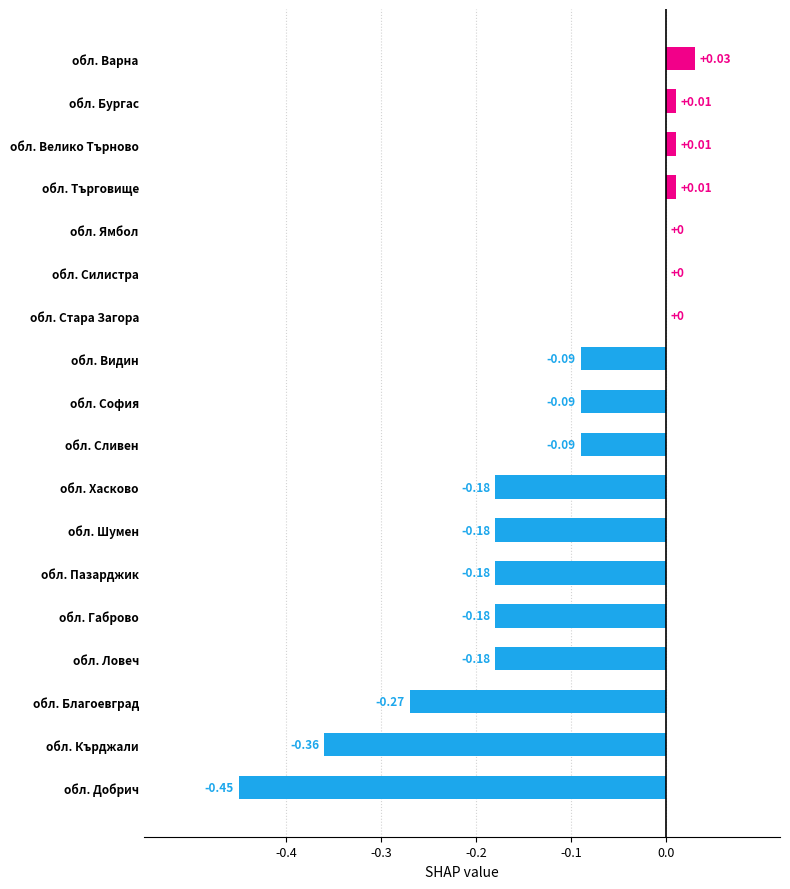

Which category has the highest value across all series?

обл. Варна